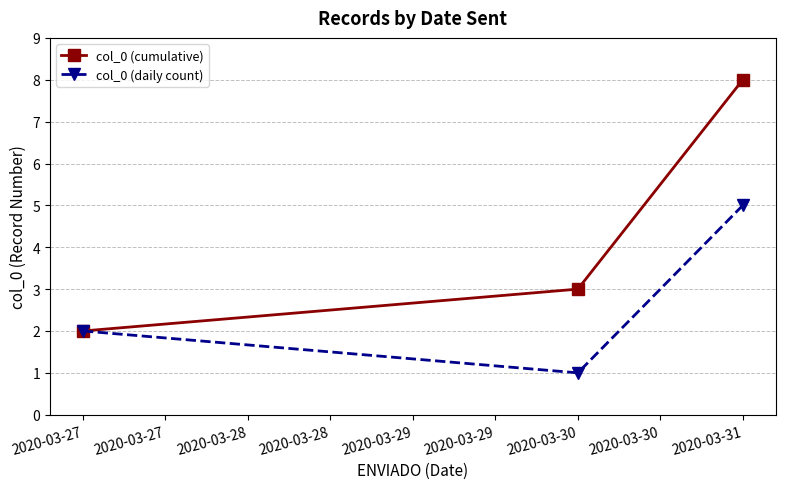

Rank the series at 2020-03-31 from highest to lowest value.

col_0 (cumulative), col_0 (daily count)